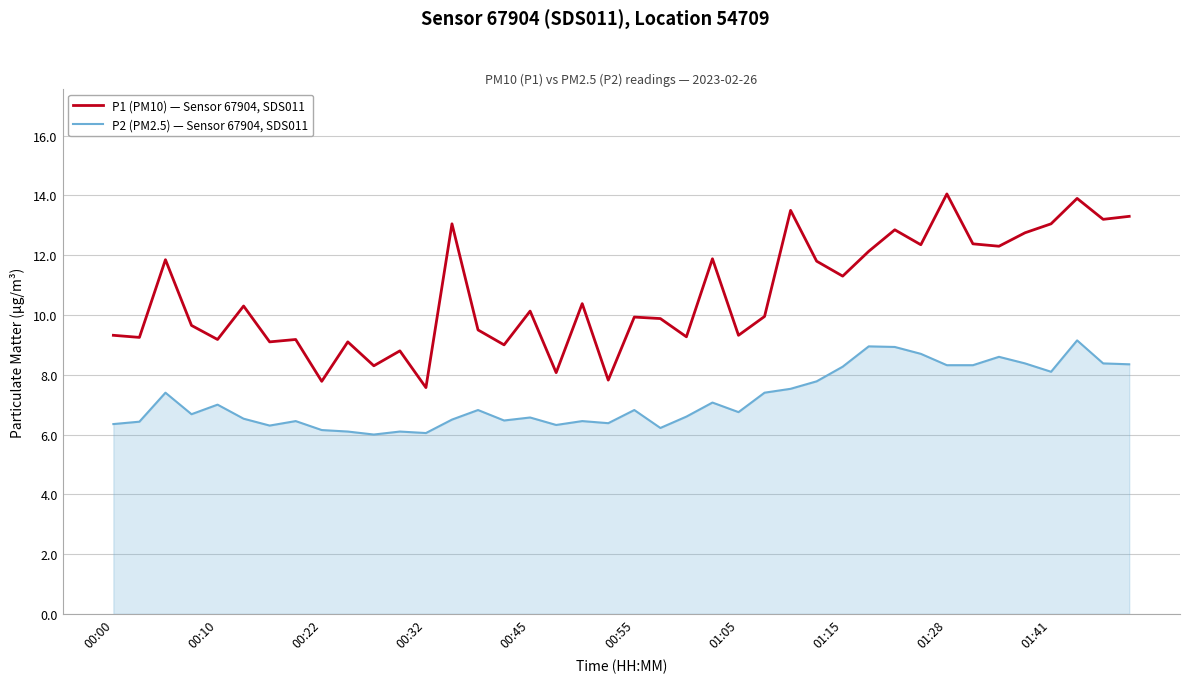

List the series in order of their overall mean, highest first.

P1 (PM10) — Sensor 67904, SDS011, P2 (PM2.5) — Sensor 67904, SDS011